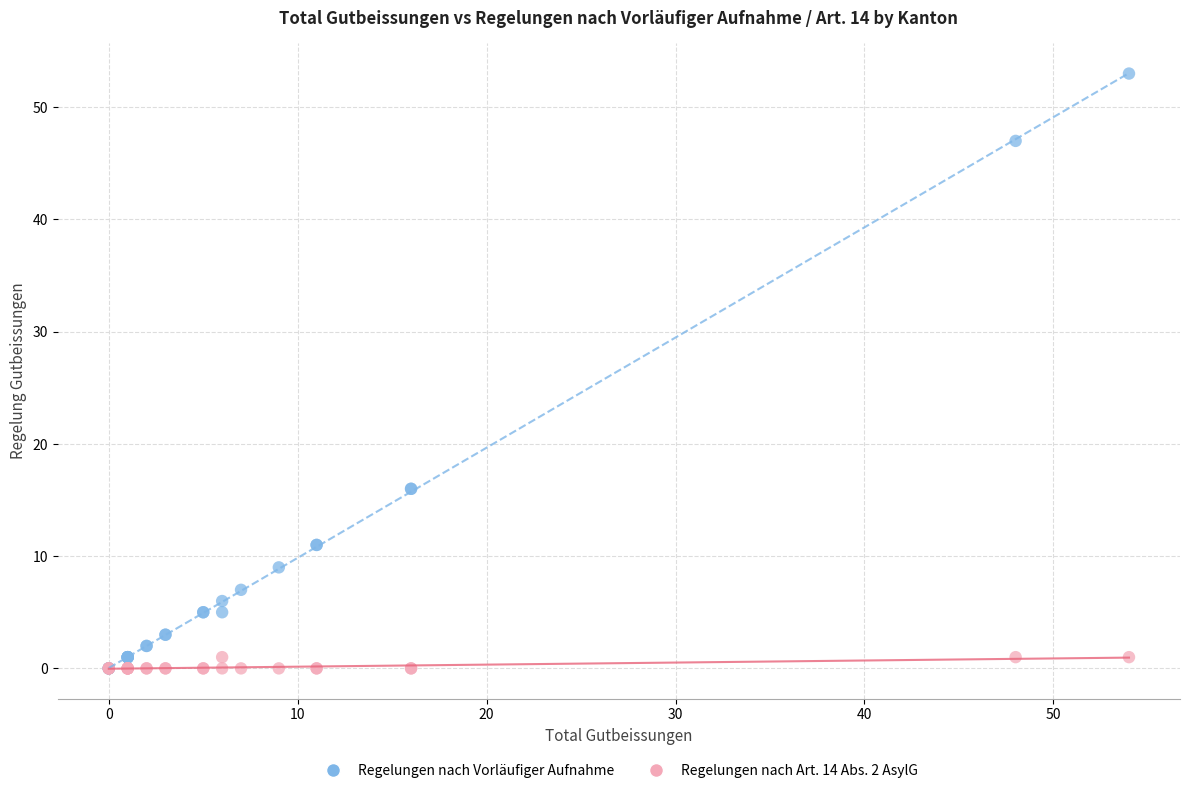

Which series contains the highest Y value?

Regelungen nach Vorläufiger Aufnahme